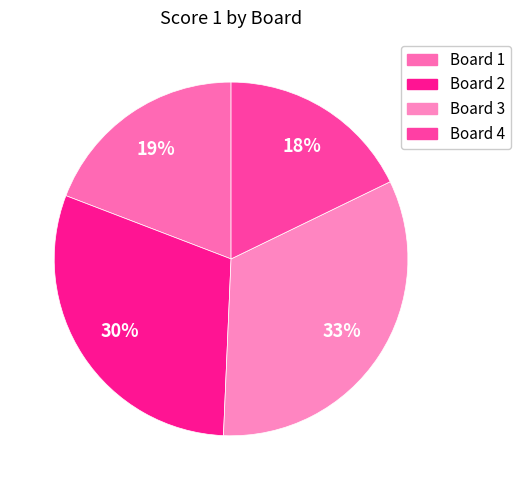

What is the largest slice in the pie chart?

Board 3